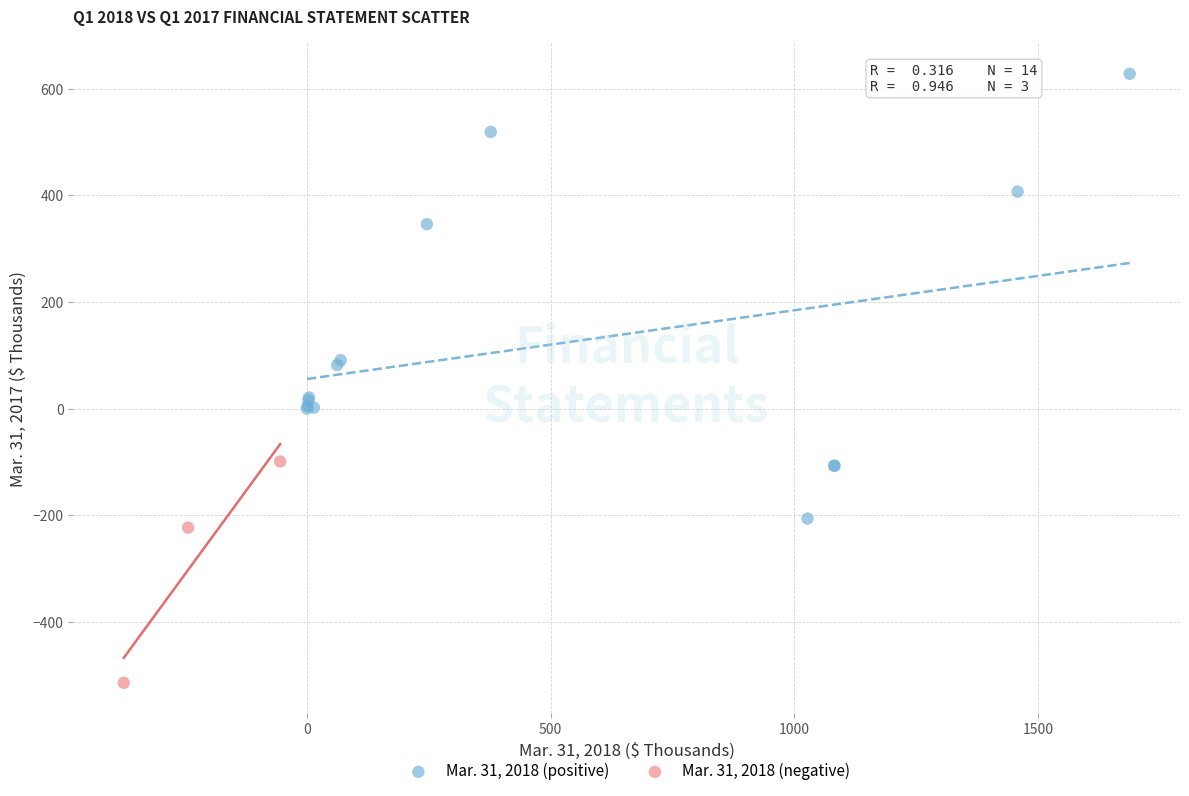

Which series reaches the maximum Y coordinate?

Mar. 31, 2018 (positive)